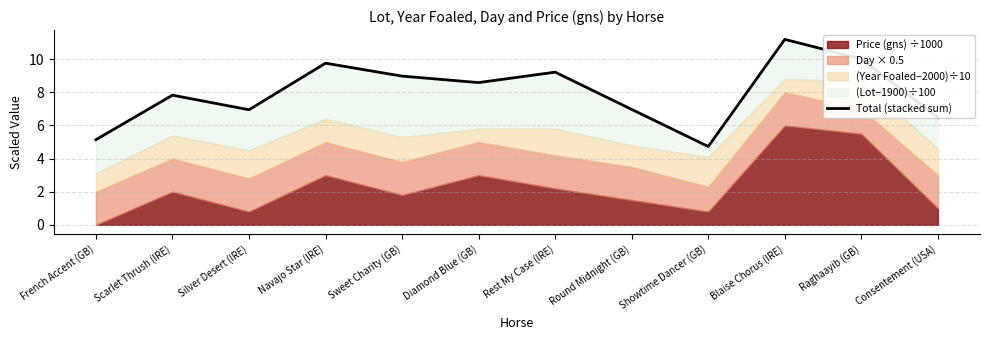

What is the label of the 12th point from the right?

French Accent (GB)